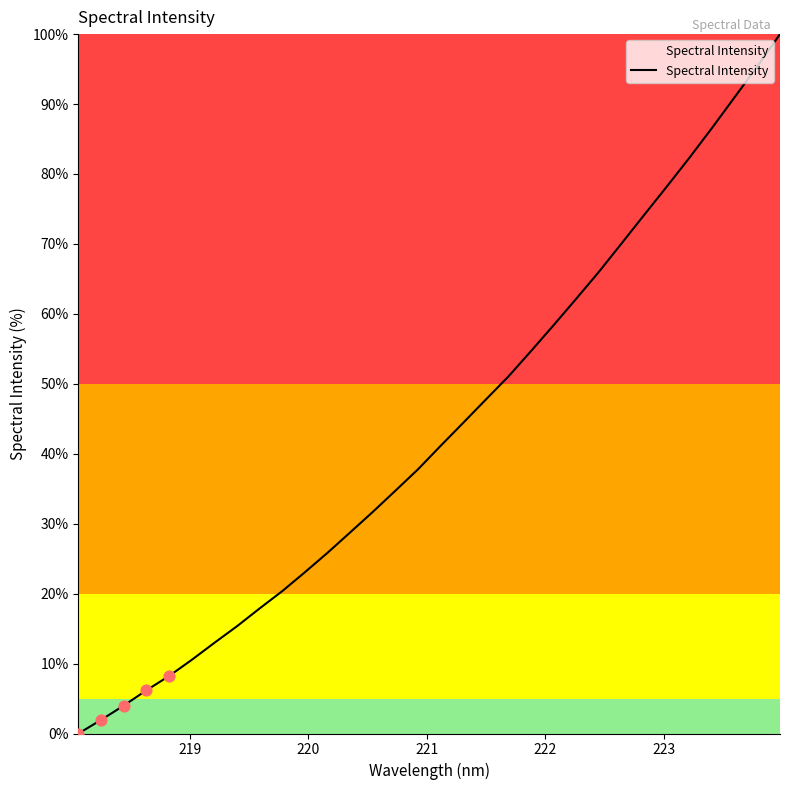

What is the difference between the maximum and minimum values?

100.0